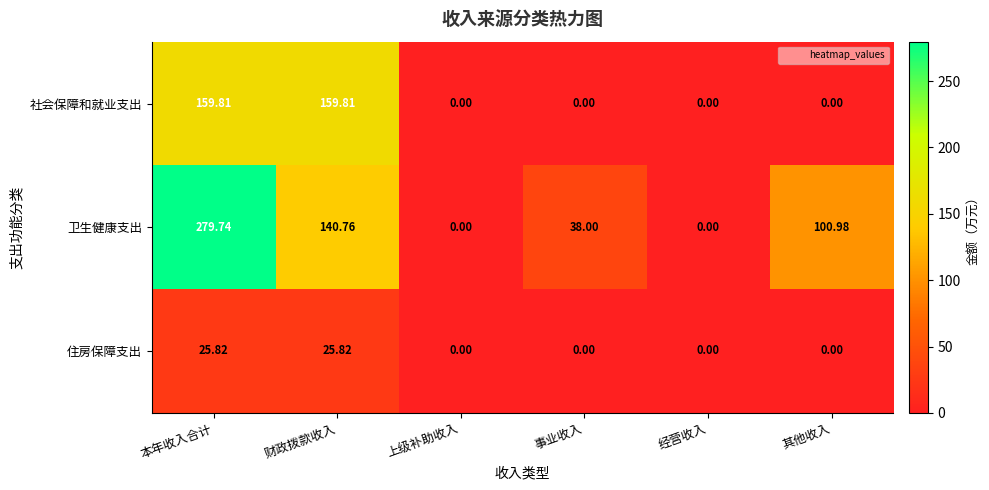

Which label corresponds to the largest value in the chart?

本年收入合计